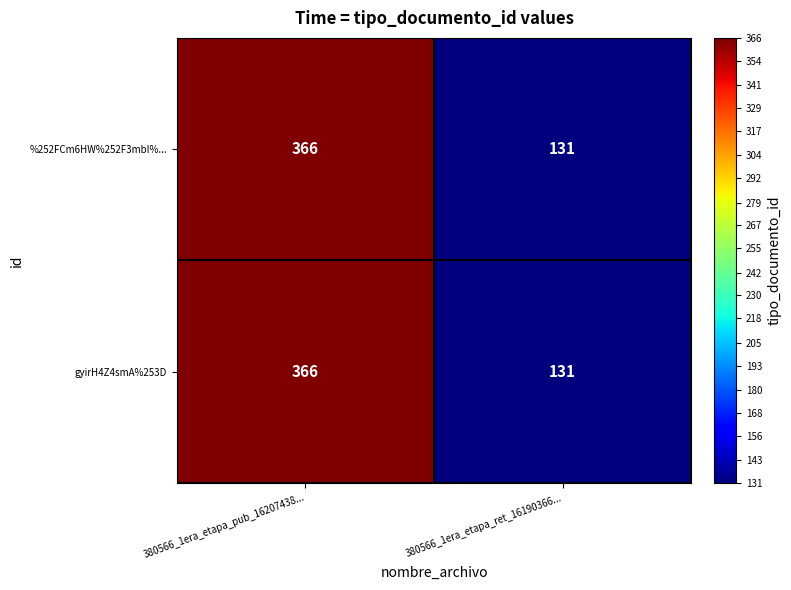

Where is gyirH4Z4smA%253D nearest to the value 248?

380566_1era_etapa_ret_16190366...